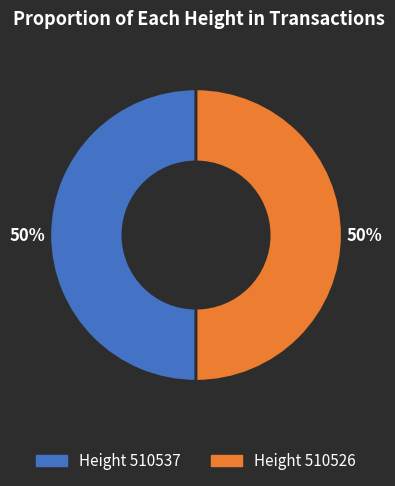

To the nearest percent, what is the average slice percentage?

50%